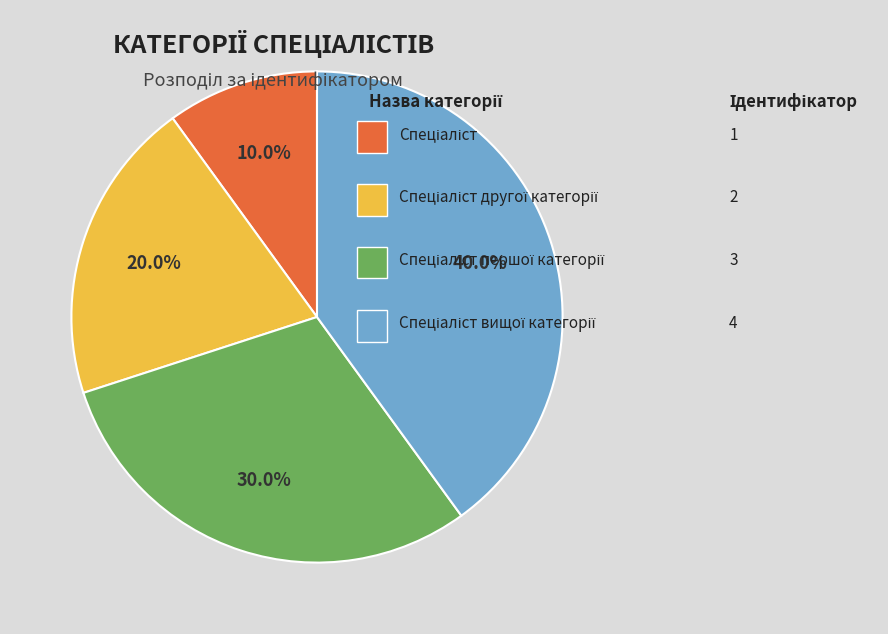

How many segments does this pie chart have?

4